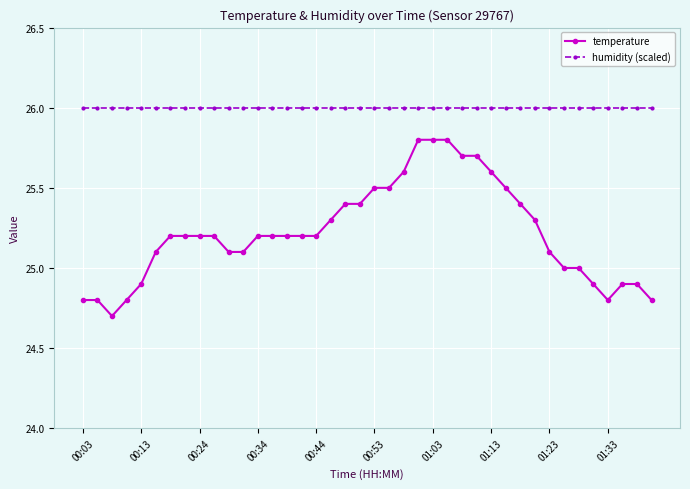

Which series has the largest range (max minus min)?

temperature